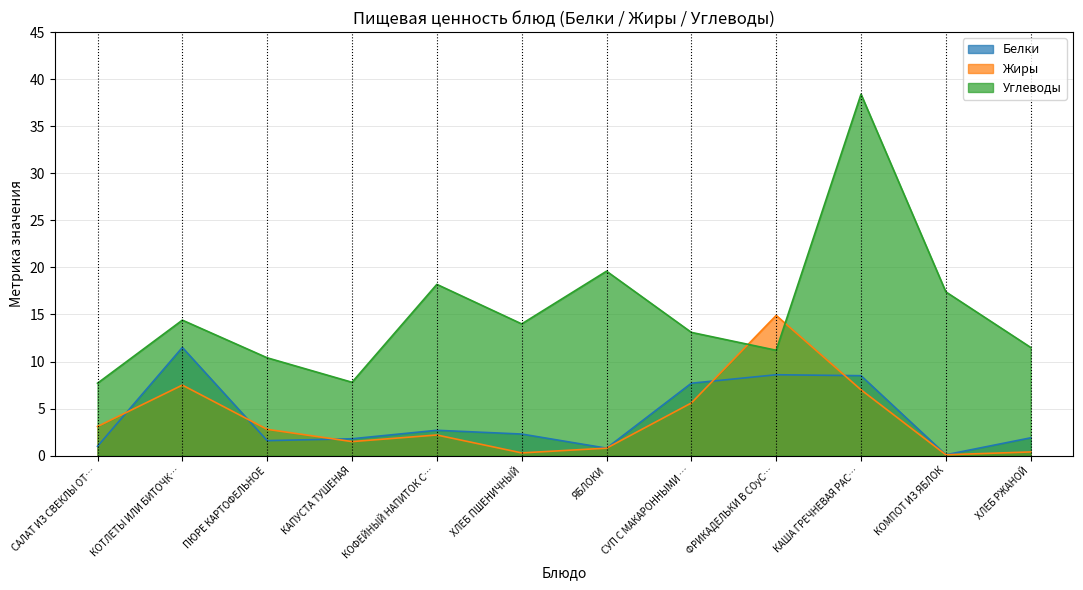

Does the chart display data point markers on the line(s)?

No